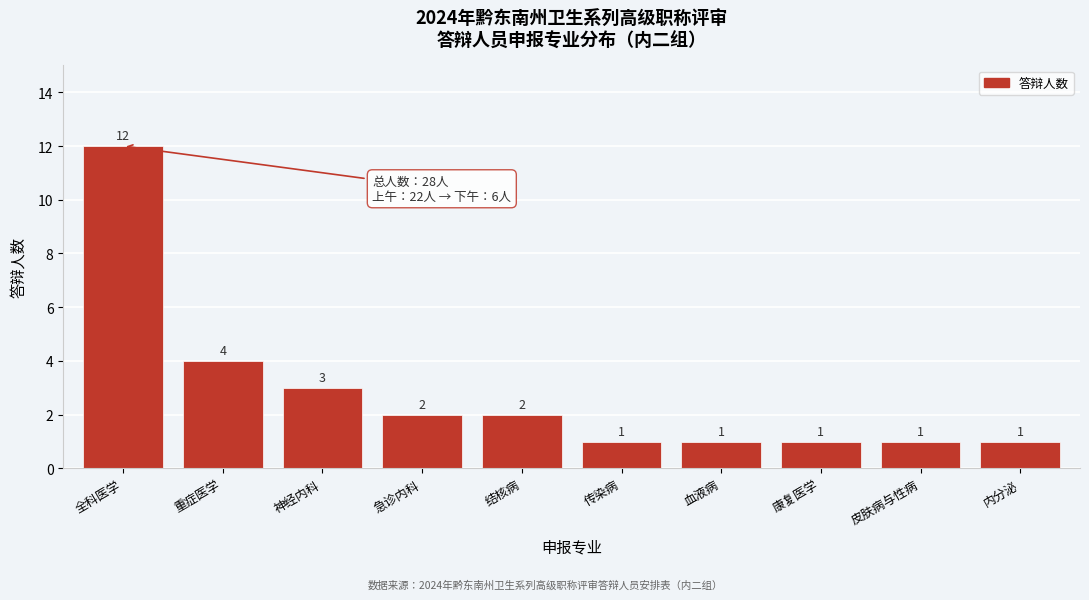

Reading left to right, transcribe all the data shown in this chart.

全科医学=12	重症医学=4	神经内科=3	急诊内科=2	结核病=2	传染病=1	血液病=1	康复医学=1	皮肤病与性病=1	内分泌=1